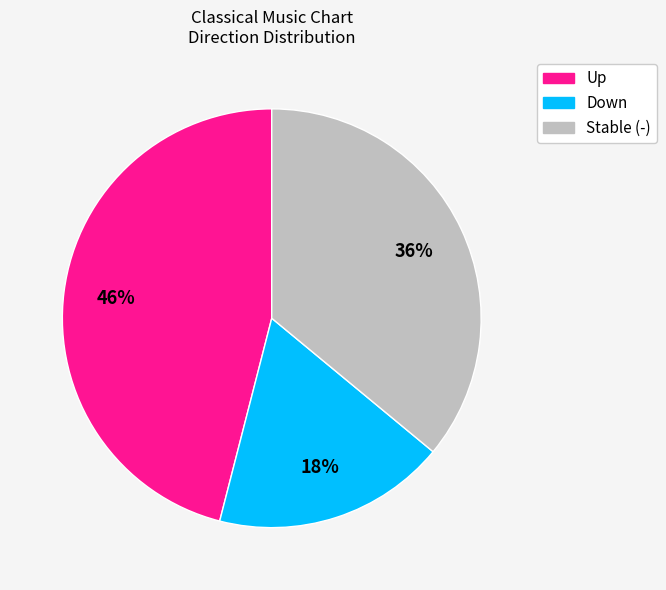

To the nearest percent, what is the difference between the largest and smallest slice percentages?

28%